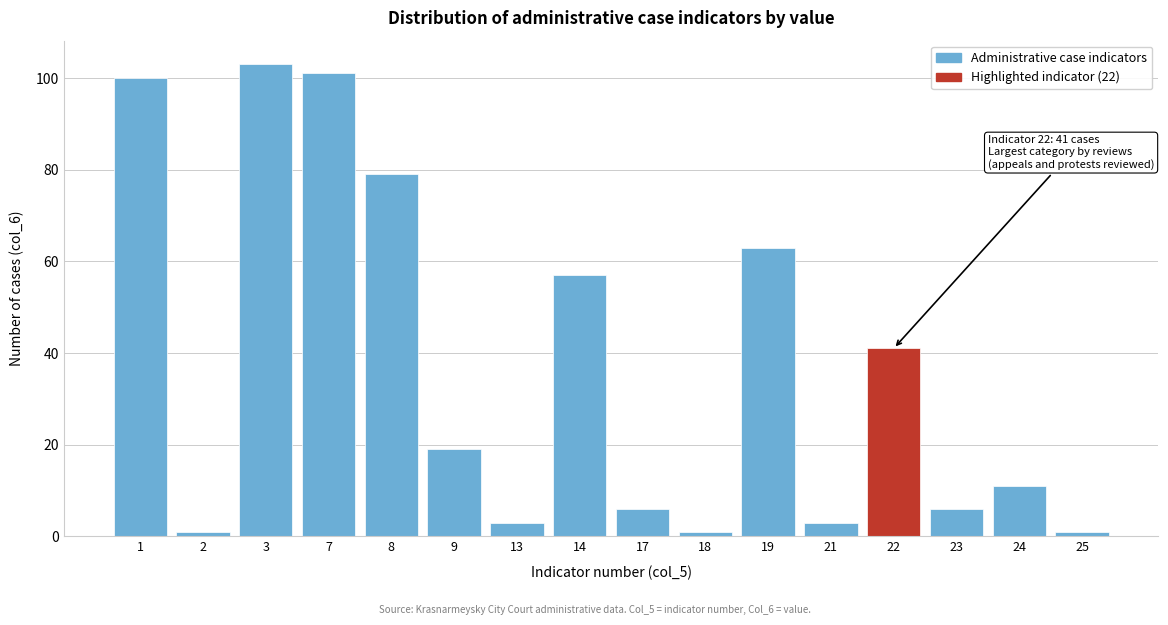

Reading left to right, list all the values displayed in this chart.

1=100	2=1	3=103	7=101	8=79	9=19	13=3	14=57	17=6	18=1	19=63	21=3	22=41	23=6	24=11	25=1